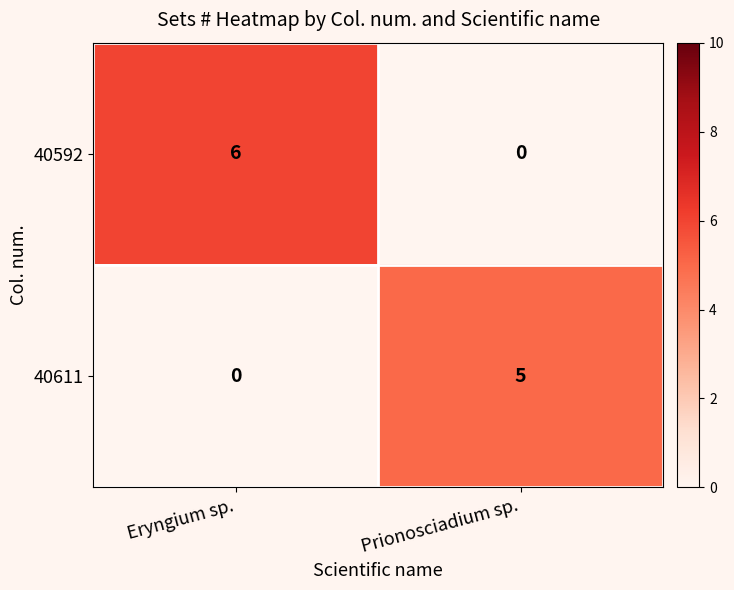

How many categories are shown in the chart?

2